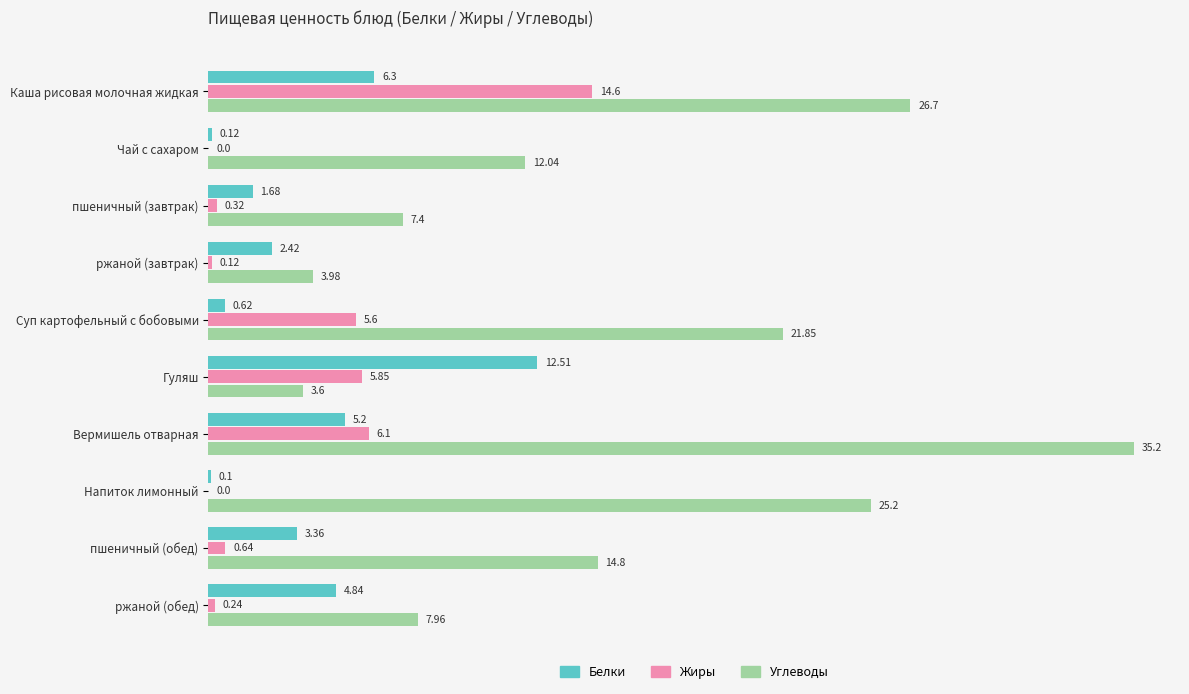

What is the sum of the Углеводы values at Напиток лимонный and пшеничный (обед)?

40.0